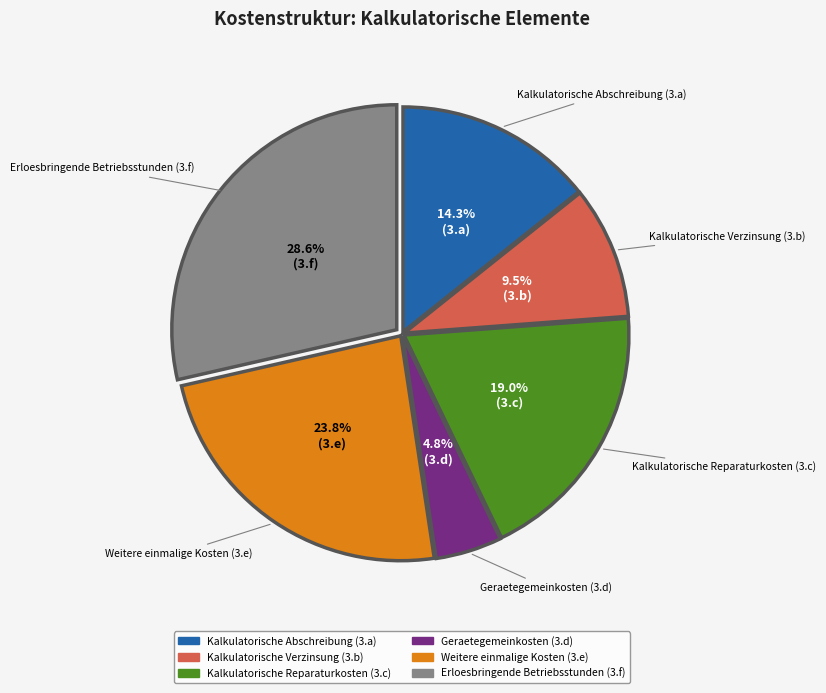

How many segments does this pie chart have?

6